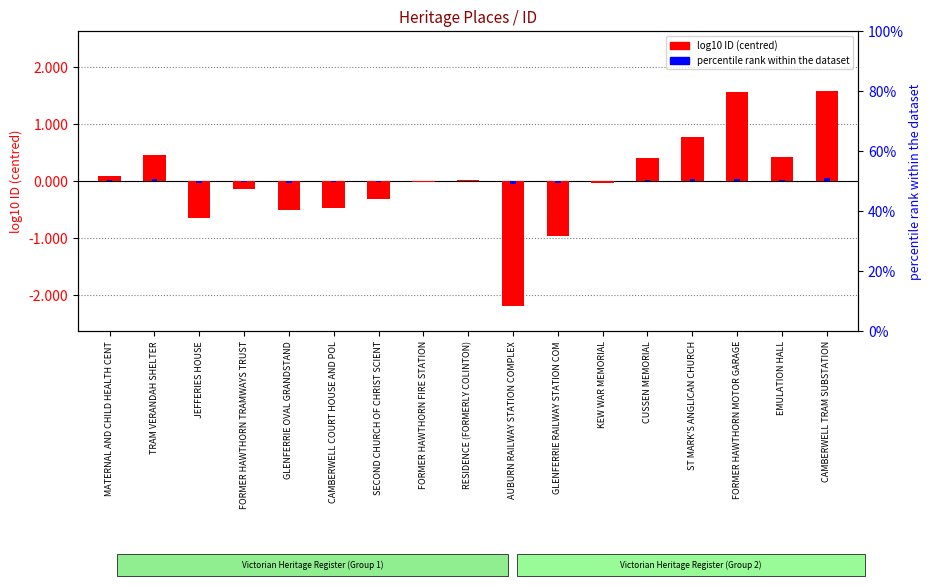

True or false: log10 ID (centred) has a value of 0.7 at EMULATION HALL.

False